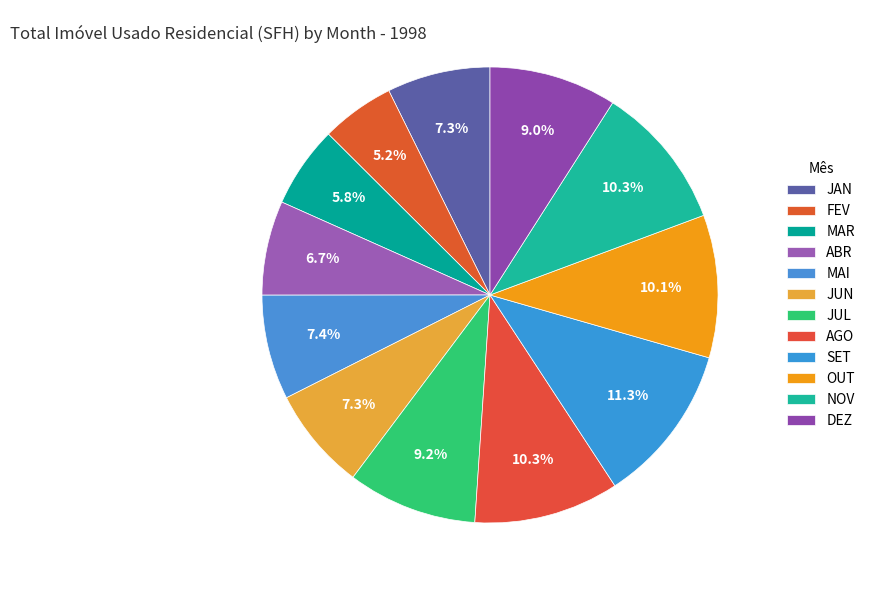

How many slices are in this pie chart?

12